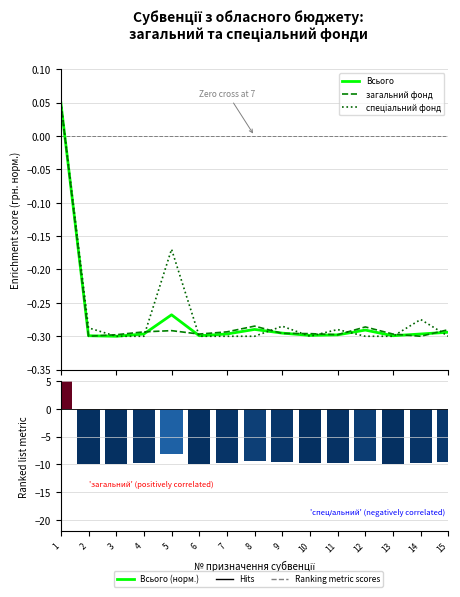

Is the value of Всього at 4 greater than the value of спеціальний фонд at 6?

Yes